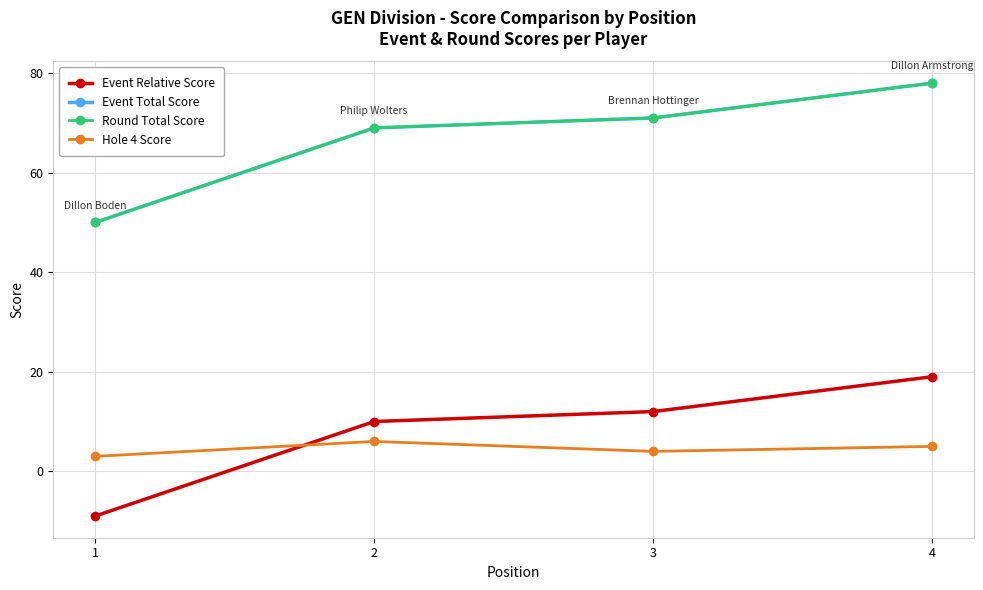

What is the approximate value of Hole 4 Score at 1?

3